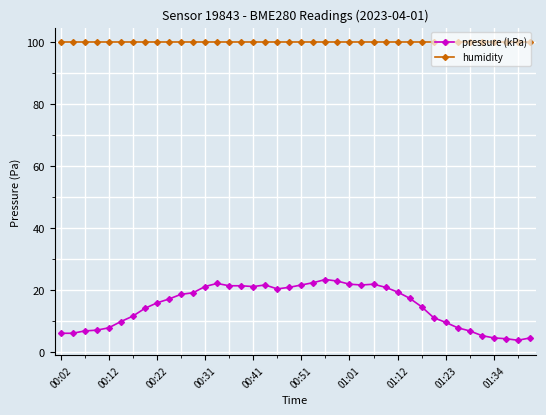

Is this an area chart (filled region under the line)?

No